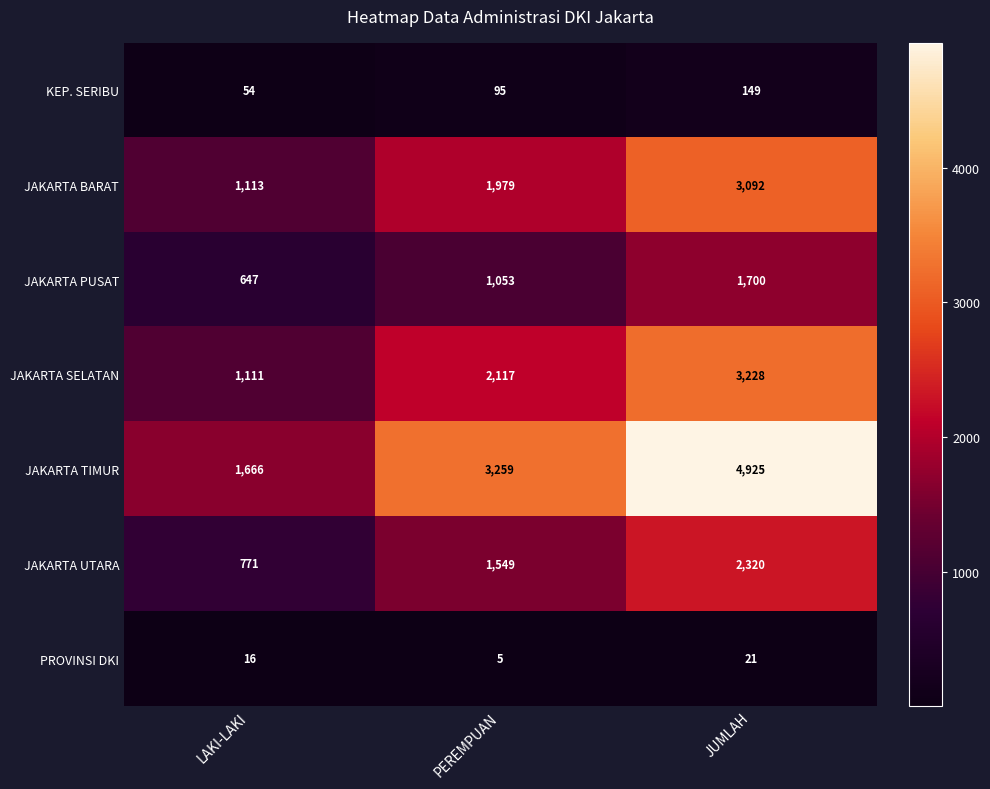

What is the average value of the PROVINSI DKI series?

14